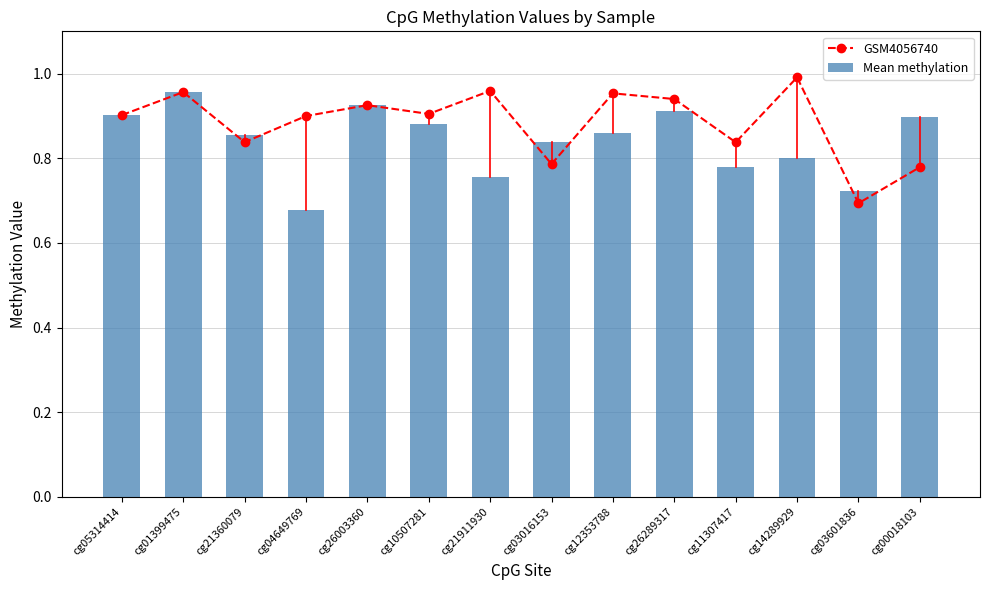

What is the difference between the Mean methylation values at cg03016153 and cg21911930?

0.1